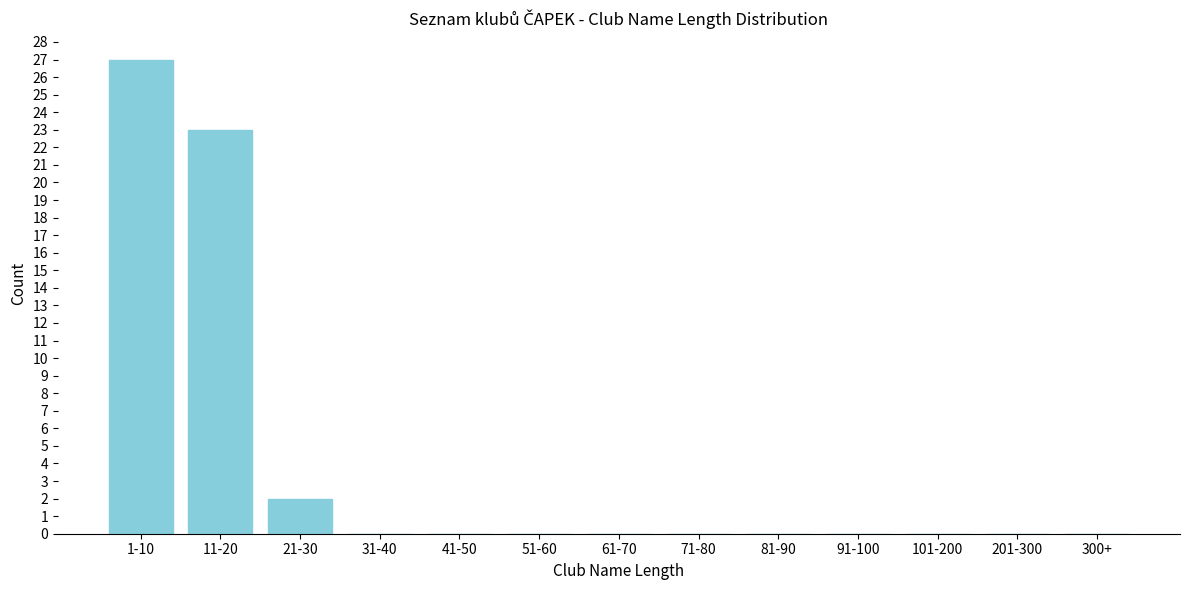

Reading left to right, what are all the values shown in this chart?

1-10=27	11-20=23	21-30=2	31-40=0	41-50=0	51-60=0	61-70=0	71-80=0	81-90=0	91-100=0	101-200=0	201-300=0	300+=0